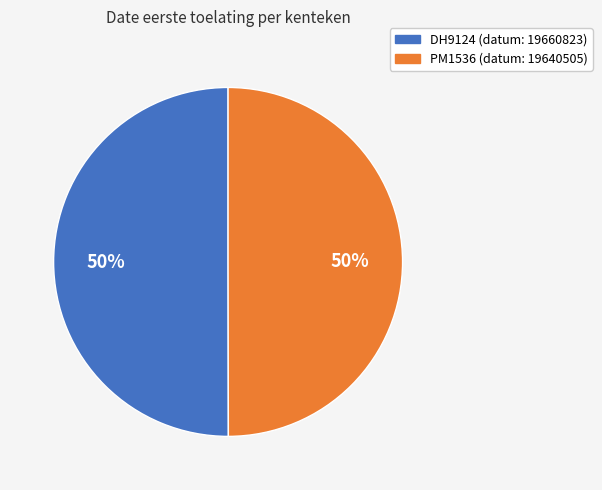

To the nearest percent, what percentage of the pie is DH9124?

50%